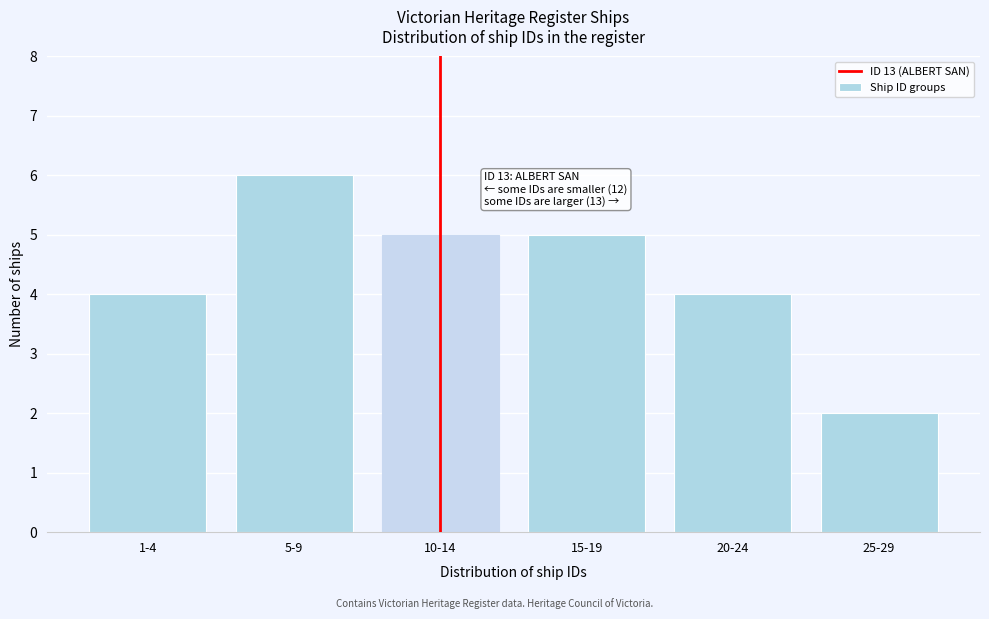

Reading left to right, list all the values displayed in this chart.

1-4=4	5-9=6	10-14=5	15-19=5	20-24=4	25-29=2